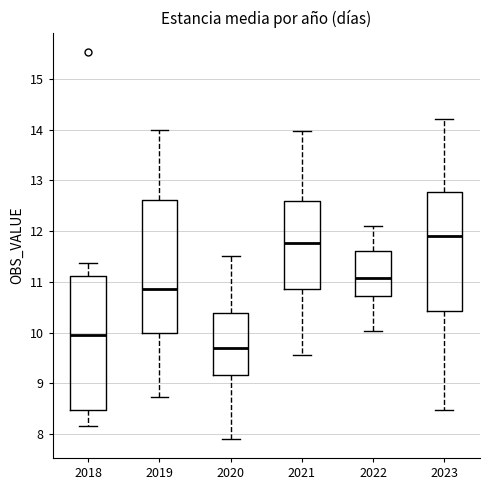

Reading left to right, read every box against the y-axis: the position of its median line, the range the box covers, and the ends of its whiskers. The values are not printed on the chart, so give them approximately, as read against the axis.

2018: median 10.0, box 8.5 to 11.1, whiskers 8.2 to 11.4
2019: median 10.9, box 10.0 to 12.6, whiskers 8.7 to 14.0
2020: median 9.7, box 9.2 to 10.4, whiskers 7.9 to 11.5
2021: median 11.8, box 10.9 to 12.6, whiskers 9.6 to 14.0
2022: median 11.1, box 10.7 to 11.6, whiskers 10.0 to 12.1
2023: median 11.9, box 10.4 to 12.8, whiskers 8.5 to 14.2